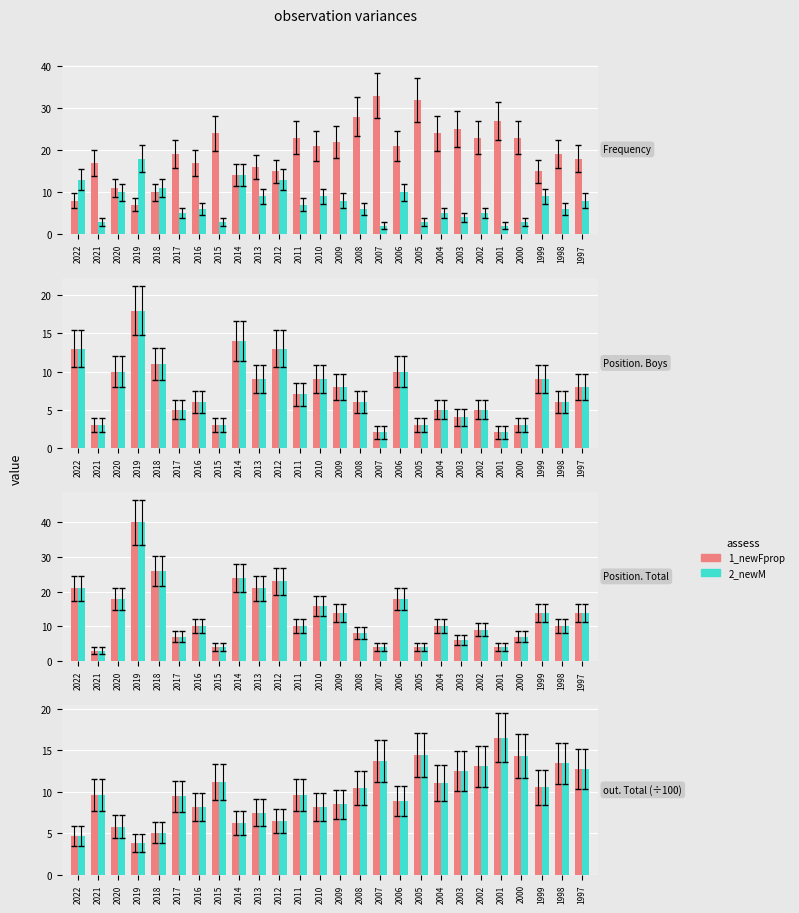

At which category is the sum across all series the highest?

2001